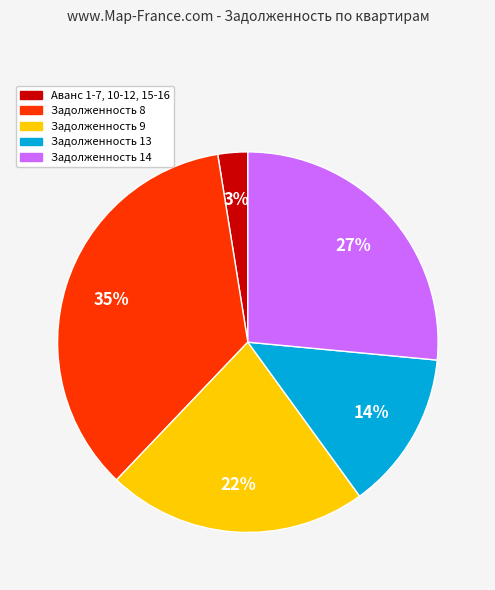

How many segments does this pie chart have?

5